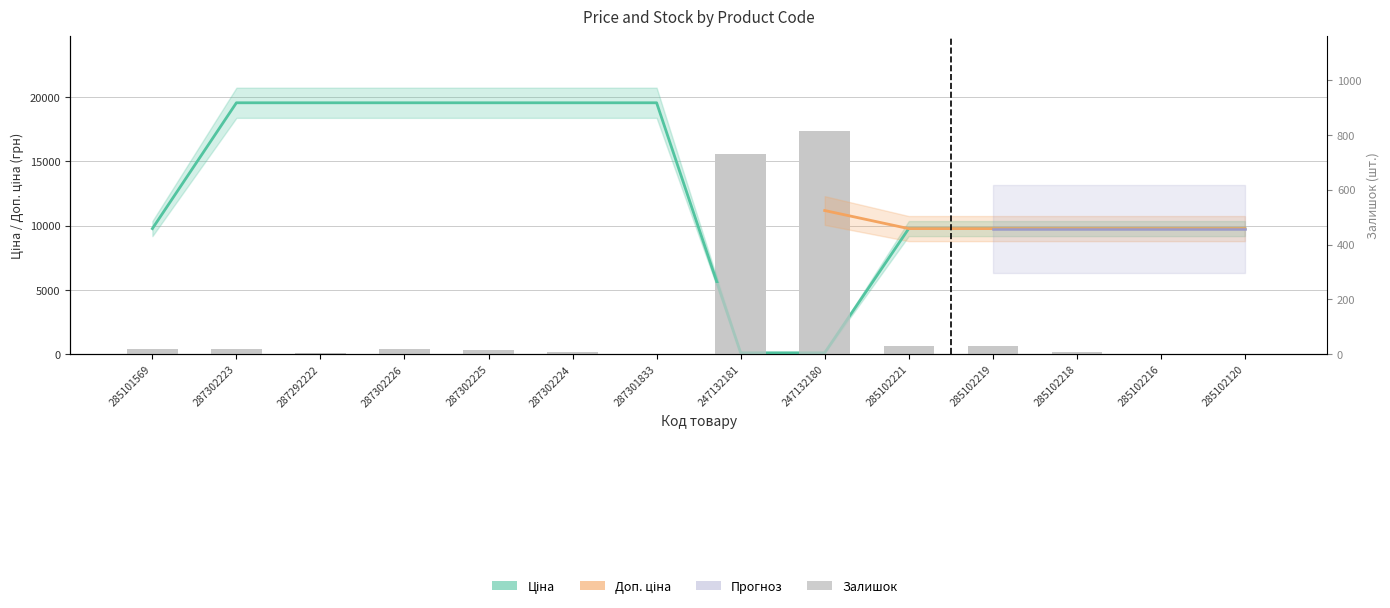

What is the label of the 13th bar from the right?

287302223